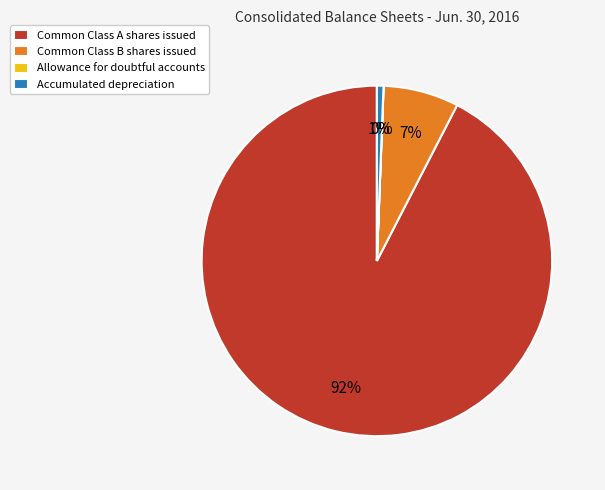

Which has a higher value, Common Class A shares issued or Common Class B shares issued?

Common Class A shares issued